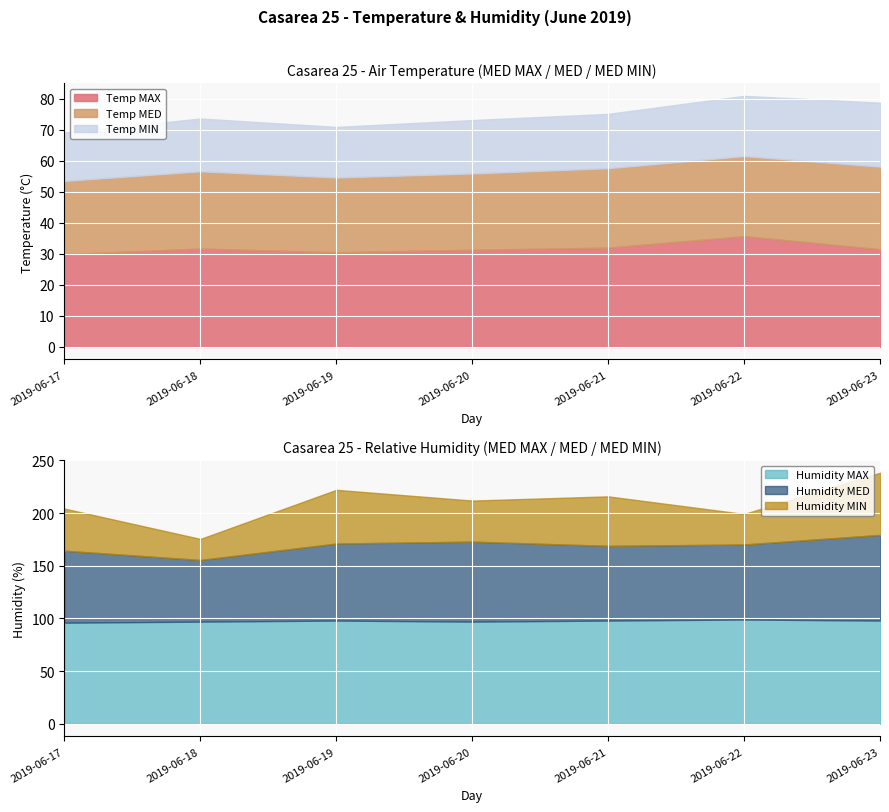

How many data points does each series have?

7